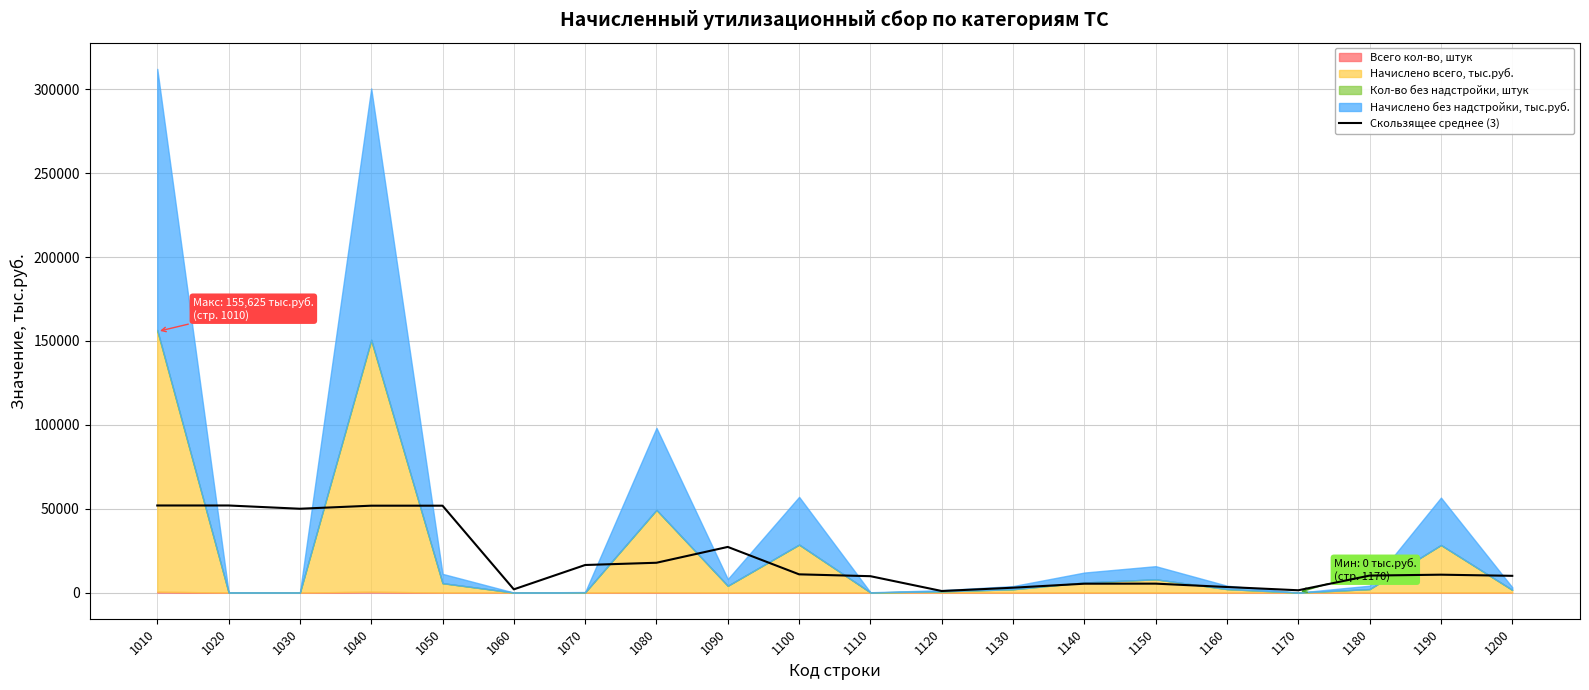

The value of Скользящее среднее (3) at 1010 is 86950.9. True or false?

False